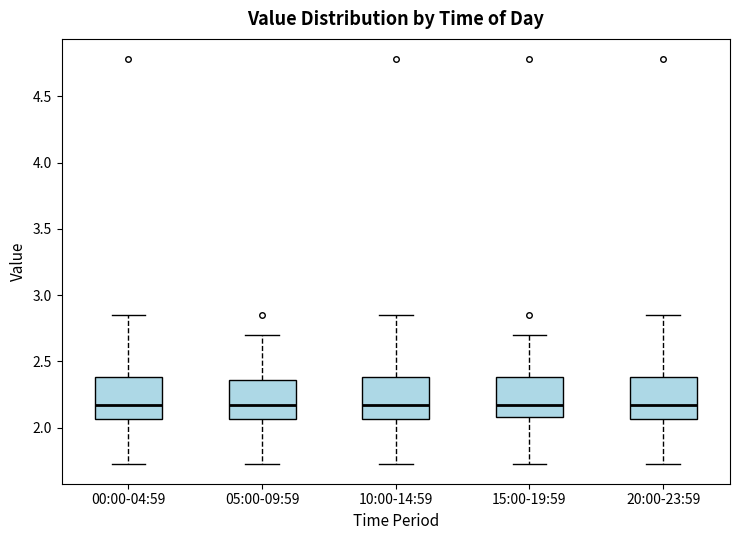

Reading left to right, transcribe this box plot: for each box, give where its median line is, the range the box spans, and where its two whiskers end, as read against the y-axis. The values are not printed on the chart, so give them approximately, as read against the axis.

00:00-04:59: median 2.15, box 2.05 to 2.40, whiskers 1.75 to 2.85
05:00-09:59: median 2.15, box 2.05 to 2.35, whiskers 1.75 to 2.70
10:00-14:59: median 2.15, box 2.05 to 2.40, whiskers 1.75 to 2.85
15:00-19:59: median 2.15, box 2.10 to 2.40, whiskers 1.75 to 2.70
20:00-23:59: median 2.15, box 2.05 to 2.40, whiskers 1.75 to 2.85